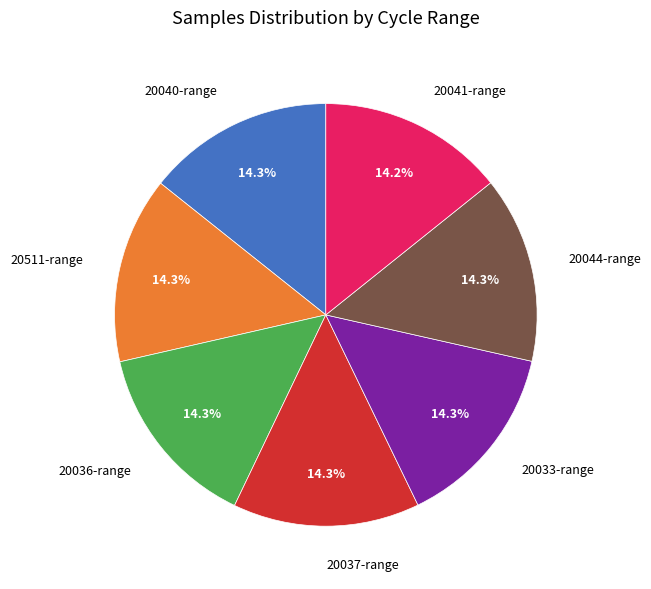

Approximately how many times larger is the value at 20037-range compared to 20041-range?

1.0